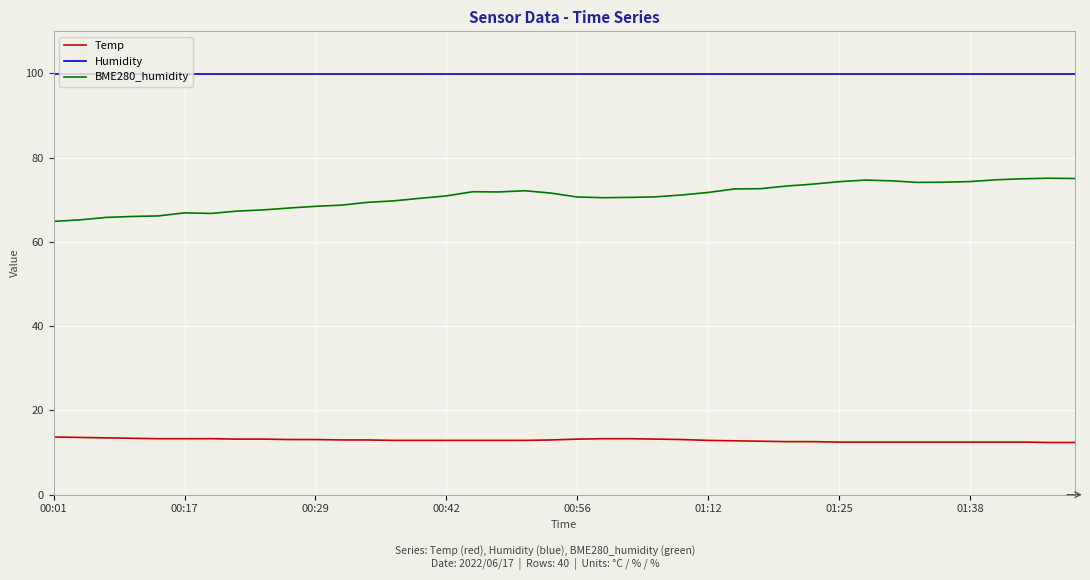

Which series has the largest range (max minus min)?

BME280_humidity